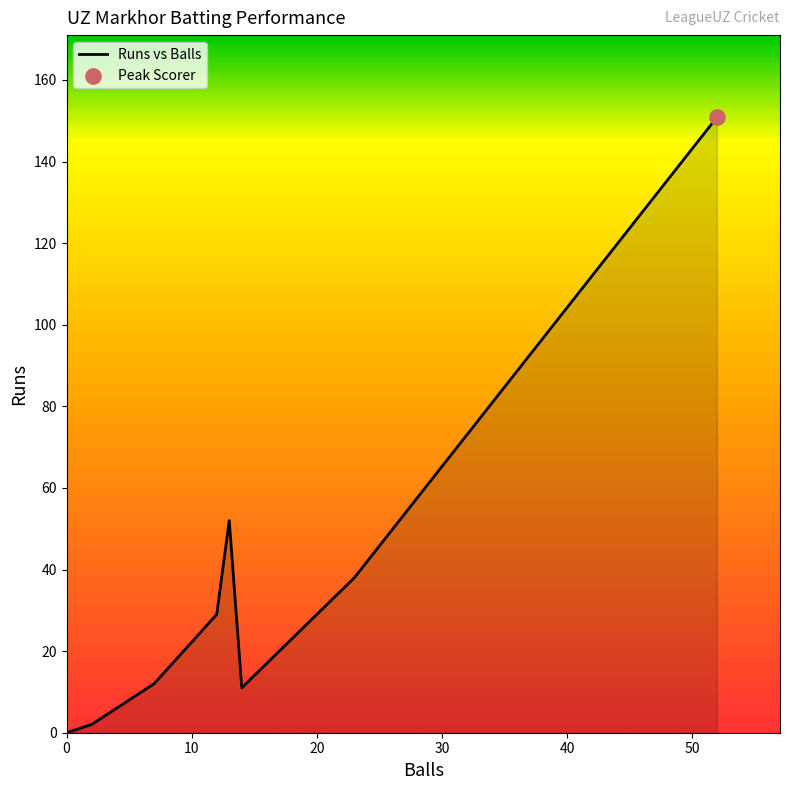

Which series has the largest total across all categories?

Runs